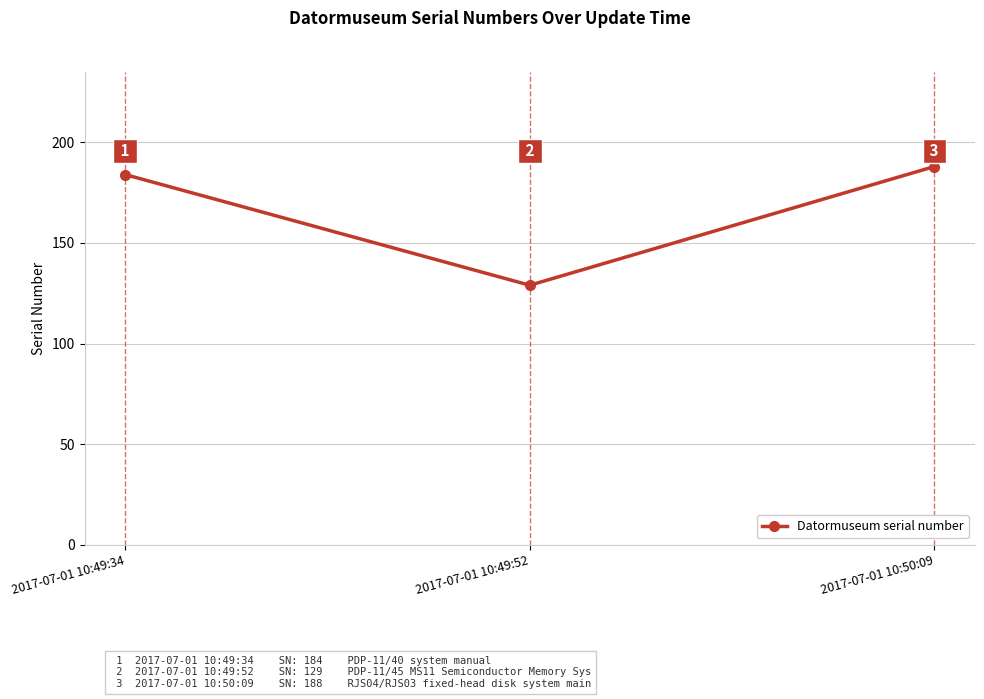

At which category does the chart reach its peak across all series?

2017-07-01 10:50:09